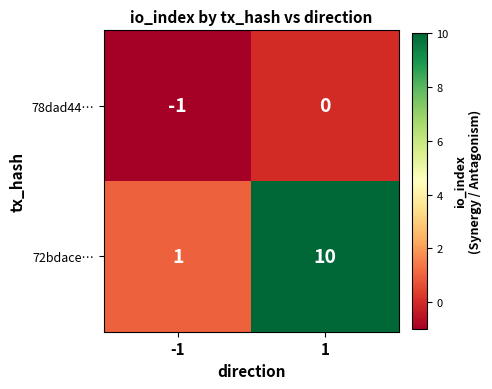

Which series has the largest range (max minus min)?

72bdace…